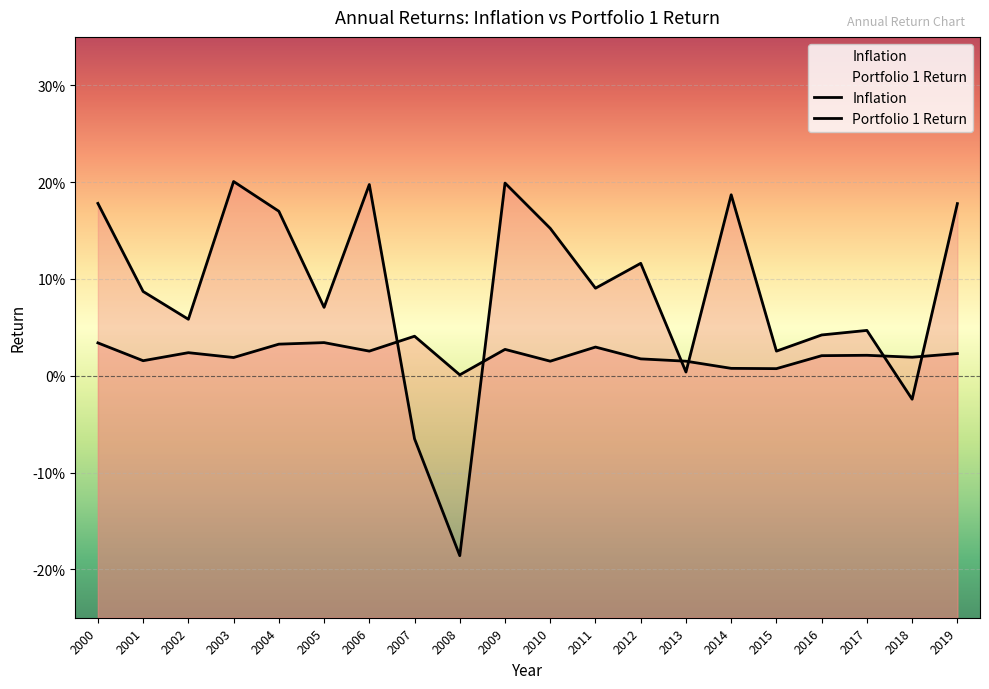

Is it true that Inflation equals 0.0 at 2002?

True